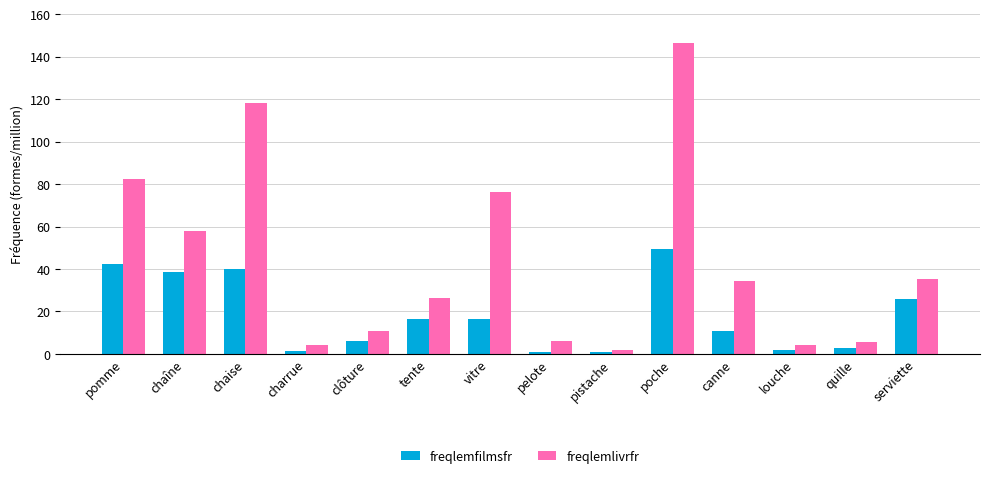

Which series has the largest total across all categories?

freqlemlivrfr